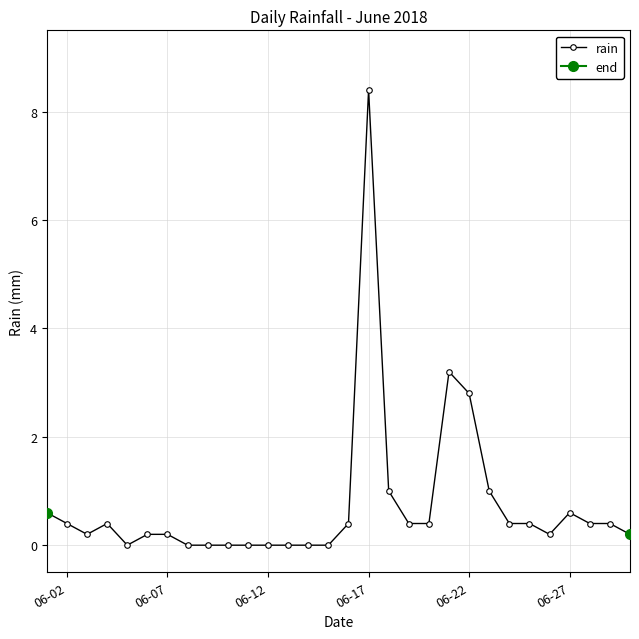

How many points are lower than both their immediate neighbors (excluding endpoints)?

3